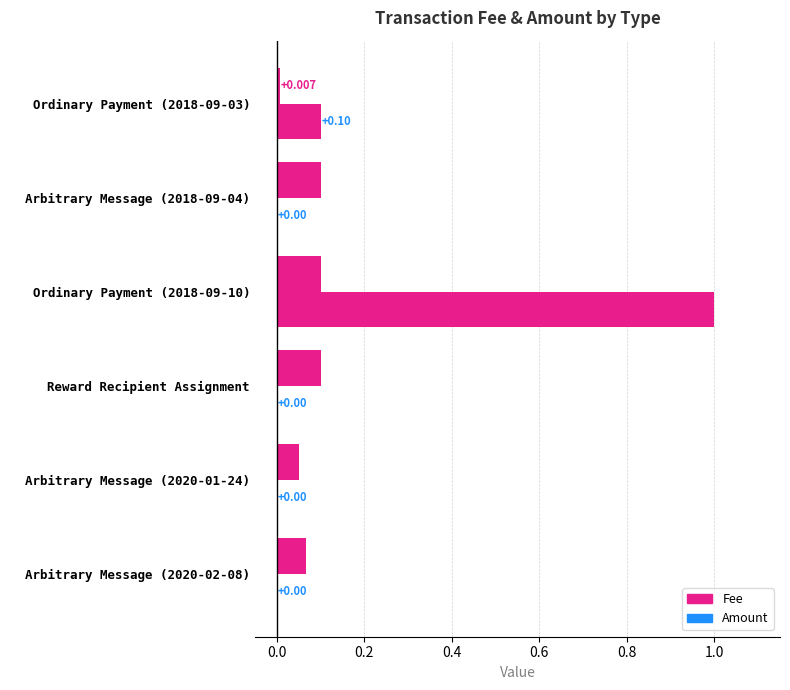

Reading left to right, what are all the values shown in this chart?

Fee: 0.1	0.1	0.1	0.1	0.1	0.0
Amount: 0.0	0.0	0.0	1.0	0.0	0.1